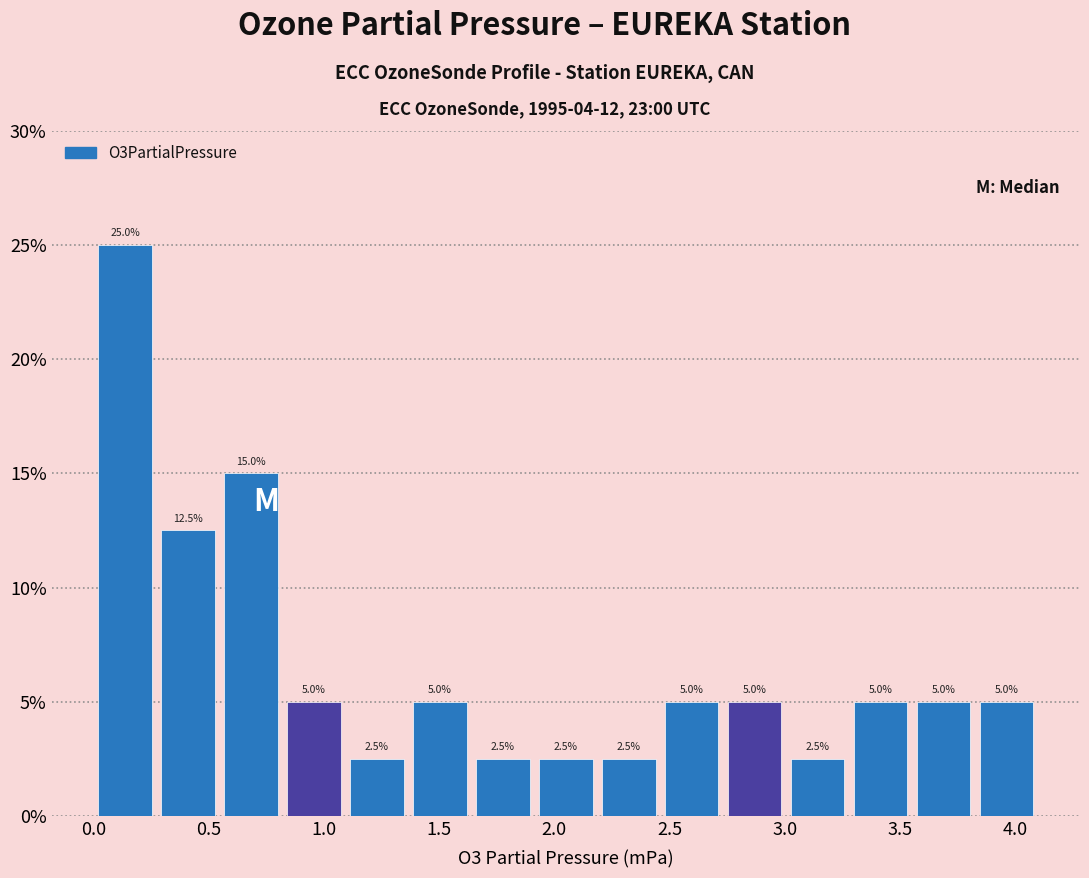

What is the height of the bar covering 0.80 to 1.10 on the x-axis? The bar edges are not printed on the chart, so give them approximately, as read against the axis.

5.0